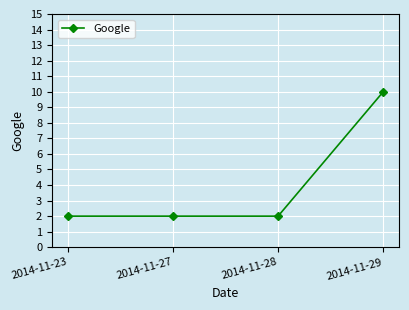

At which category does the chart reach its peak across all series?

2014-11-29